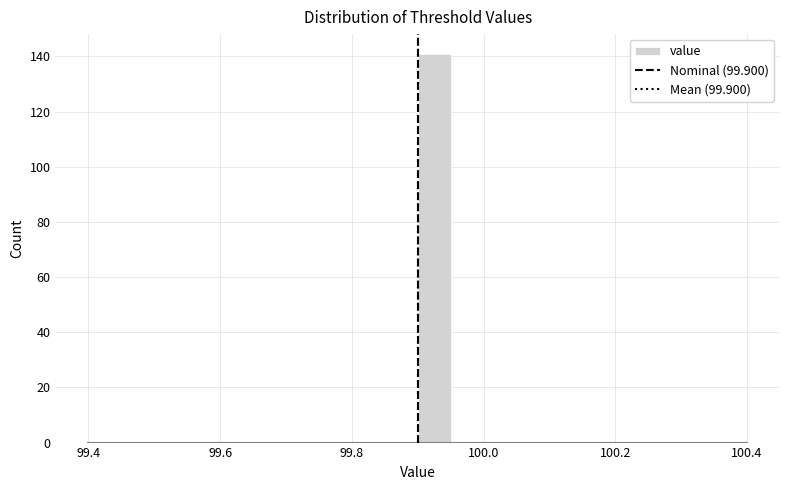

Read against the x-axis, roughly where is the centre of the tallest bar?

99.92